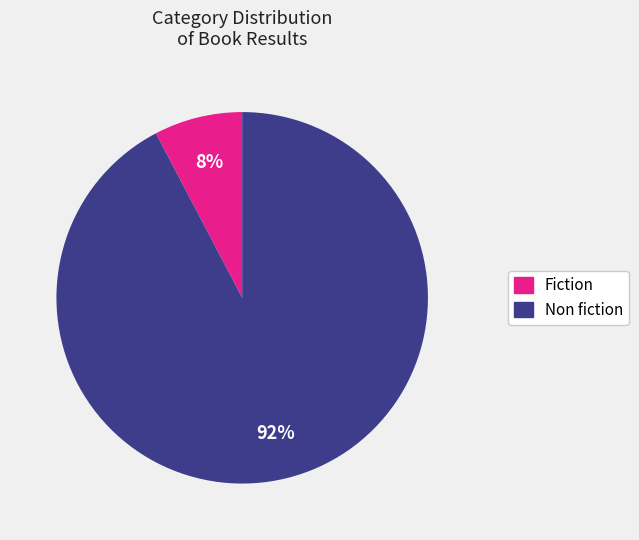

To the nearest percent, what is the average slice percentage?

50%